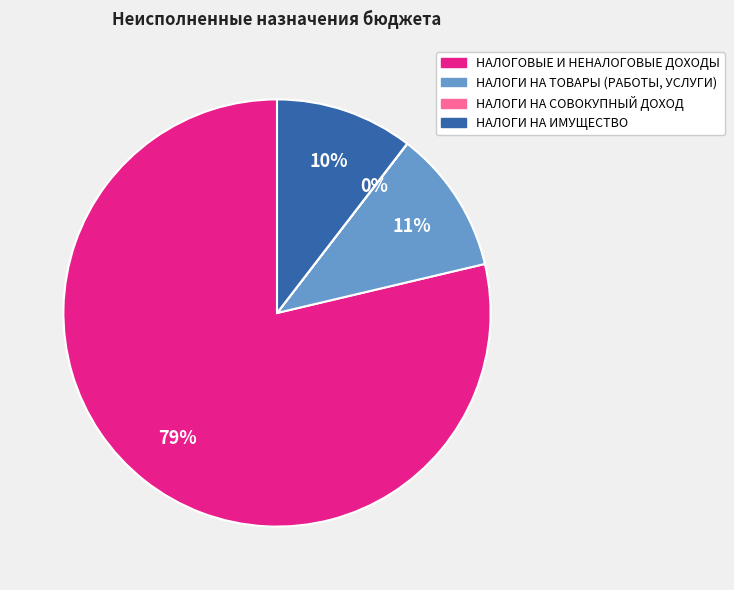

To the nearest percent, what is the difference between the largest and smallest slice percentages?

79%